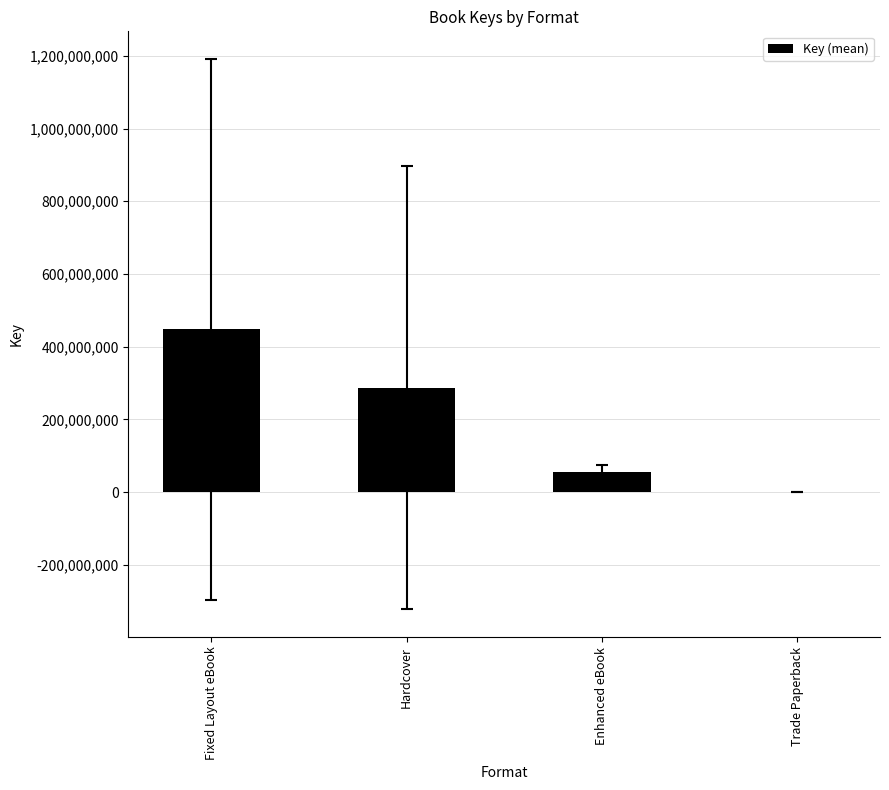

What is the maximum value shown in the chart?

447299550.2